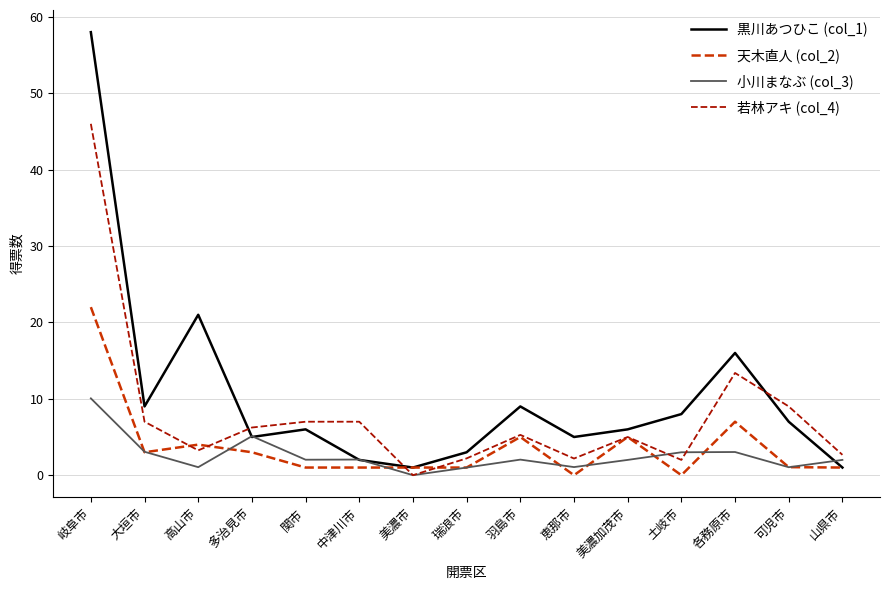

What is the difference between the maximum and second lowest values in the 天木直人 (col_2) series?

22.0